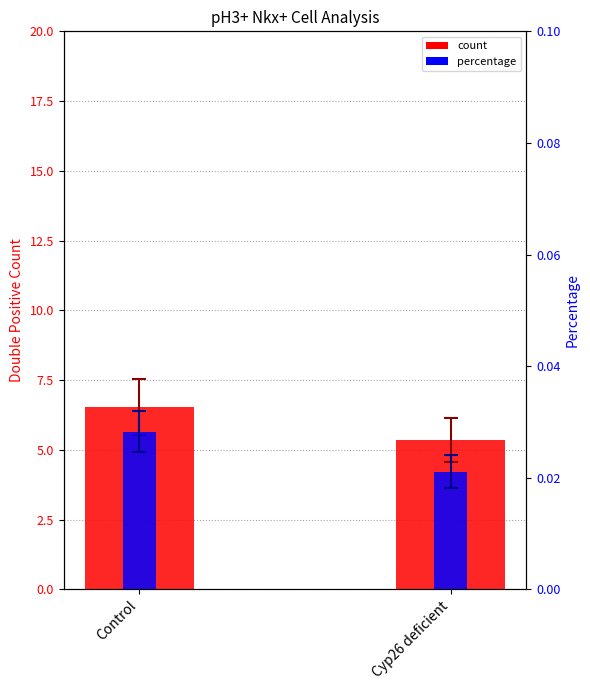

At which label is count closest to 5?

Cyp26 deficient